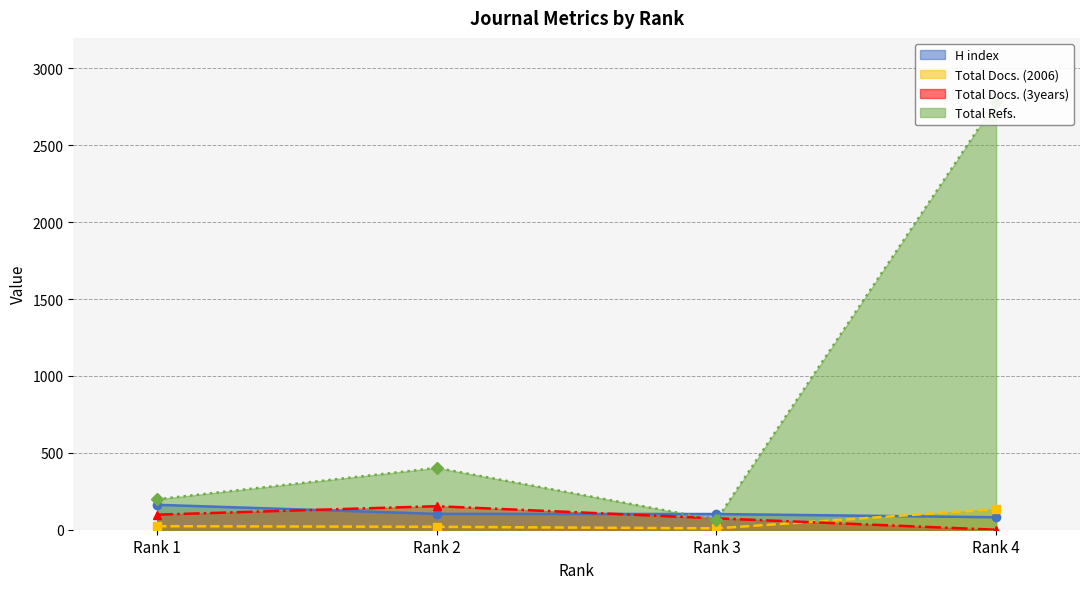

At which category is the sum across all series the highest?

Rank 4